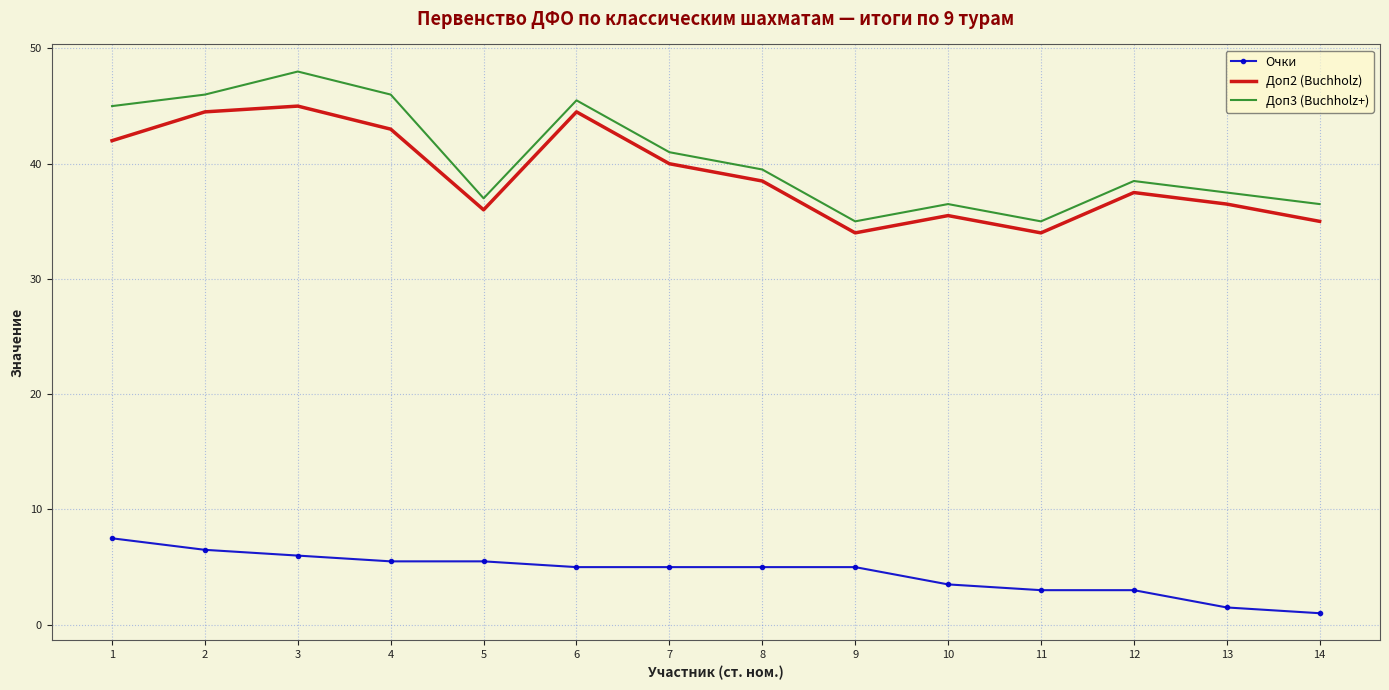

What is the maximum value shown in the chart?

48.0